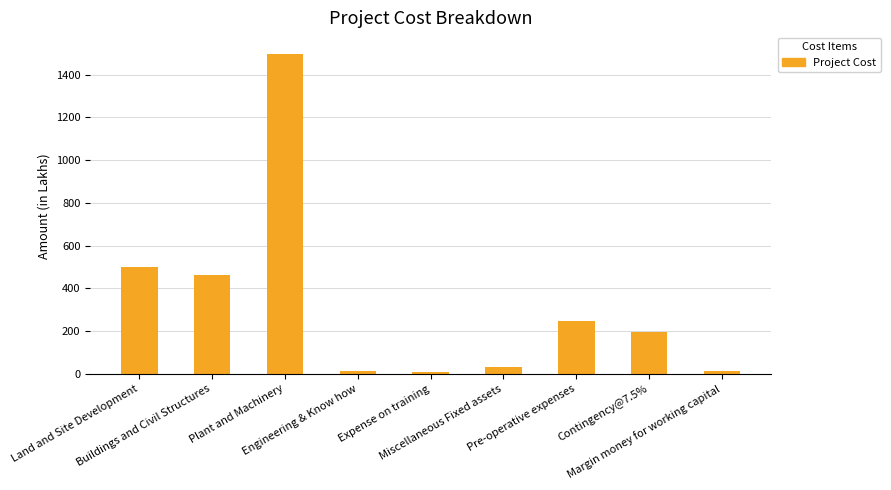

What is the maximum value shown in the chart?

1496.9